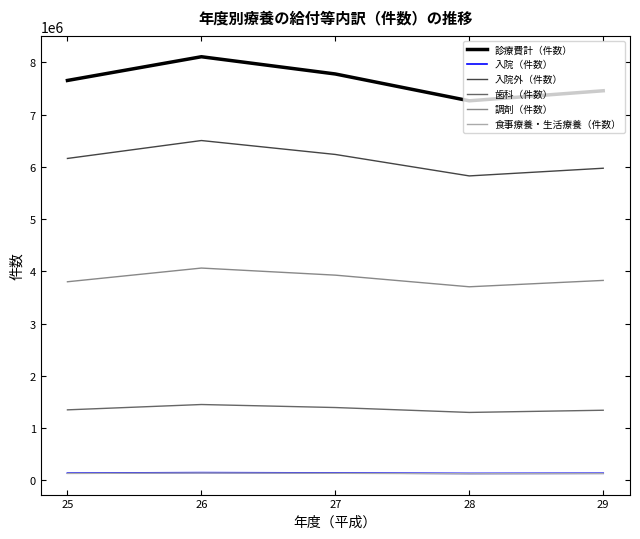

What is the maximum value shown in the chart?

8107273